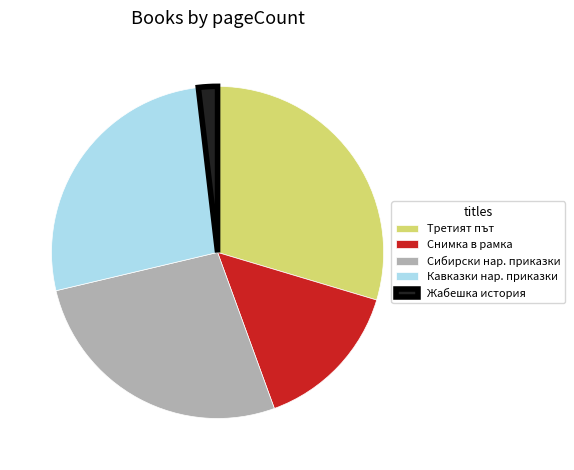

Do Жабешка история and Кавказки нар. приказки together represent more than half of the pie?

No